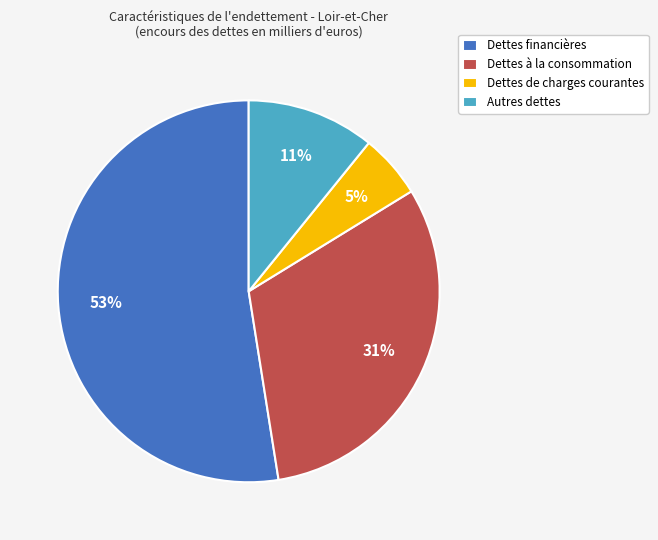

What percentage is the Dettes de charges courantes slice, to the nearest percent?

5%